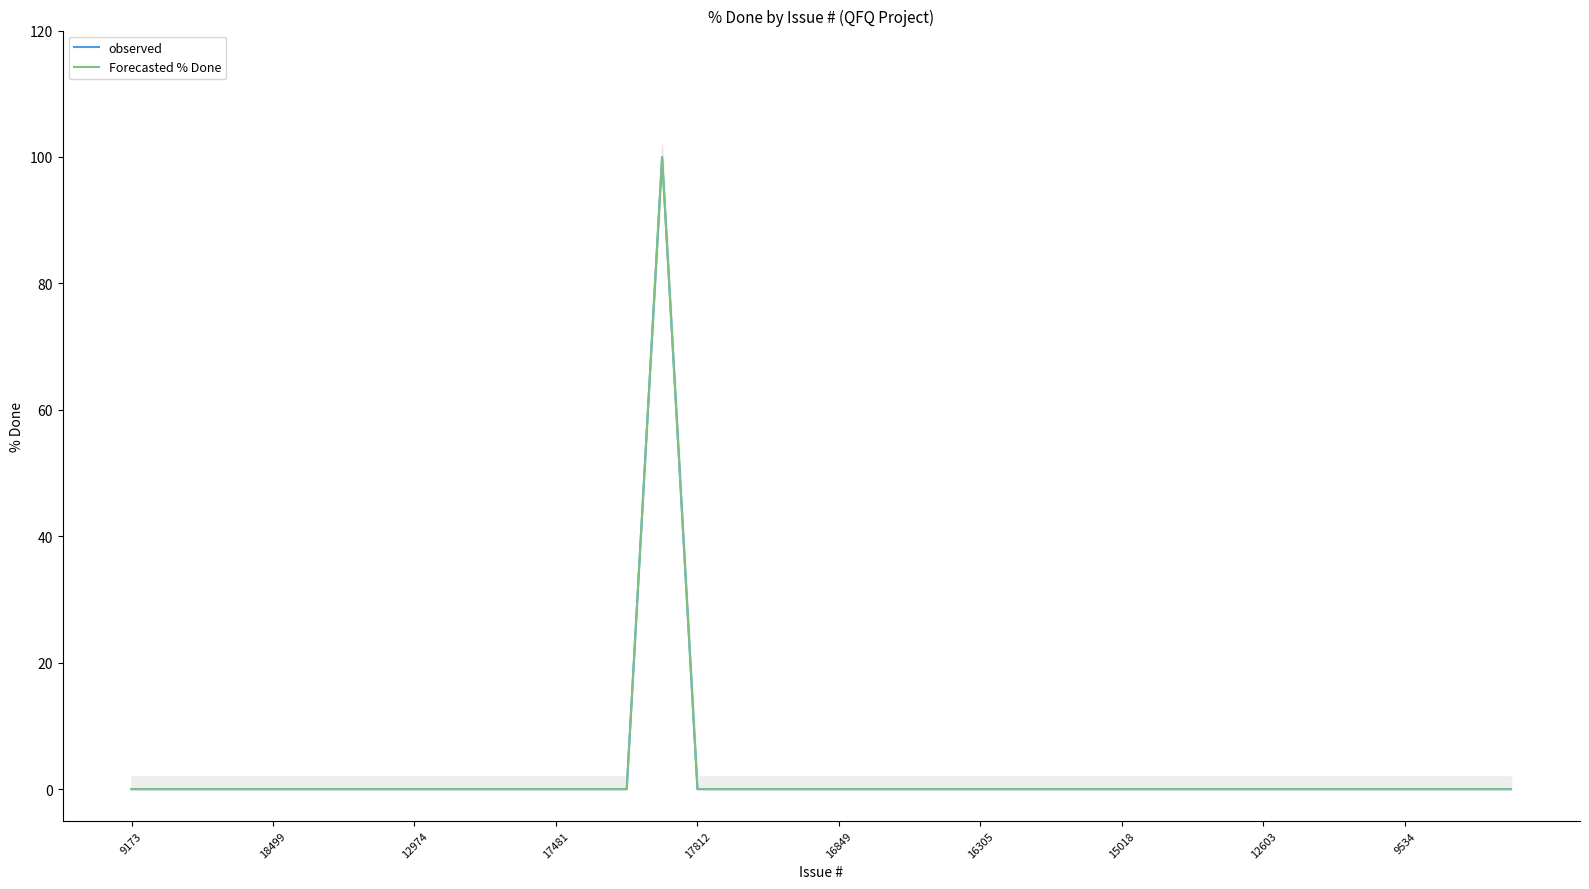

List the labels in order of Forecasted % Done value, largest first.

15, 9173, 18499, 12974, 17481, 17812, 16849, 16305, 15018, 12603, 9534, 10, 11, 12, 13, 14, 16, 17, 18, 19, 20, 21, 22, 23, 24, 25, 26, 27, 28, 29, 30, 31, 32, 33, 34, 35, 36, 37, 38, 39